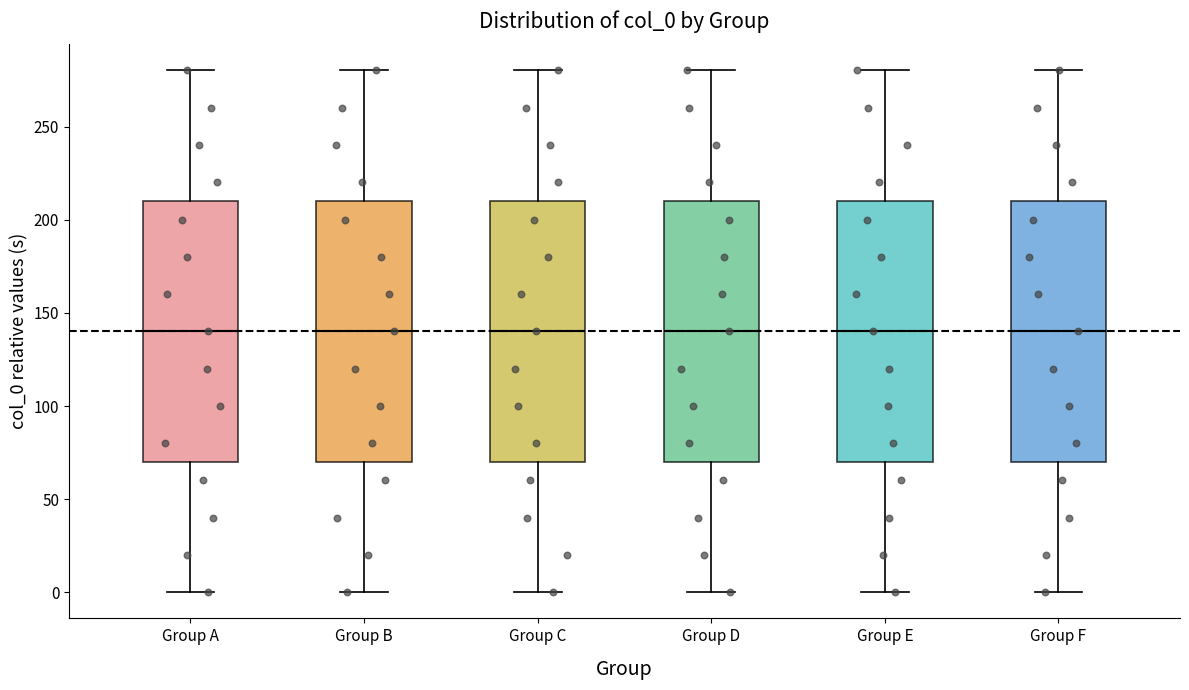

Where is the upper edge of the box for Group C on the y-axis? The values are not printed on the chart, so give them approximately, as read against the axis.

210